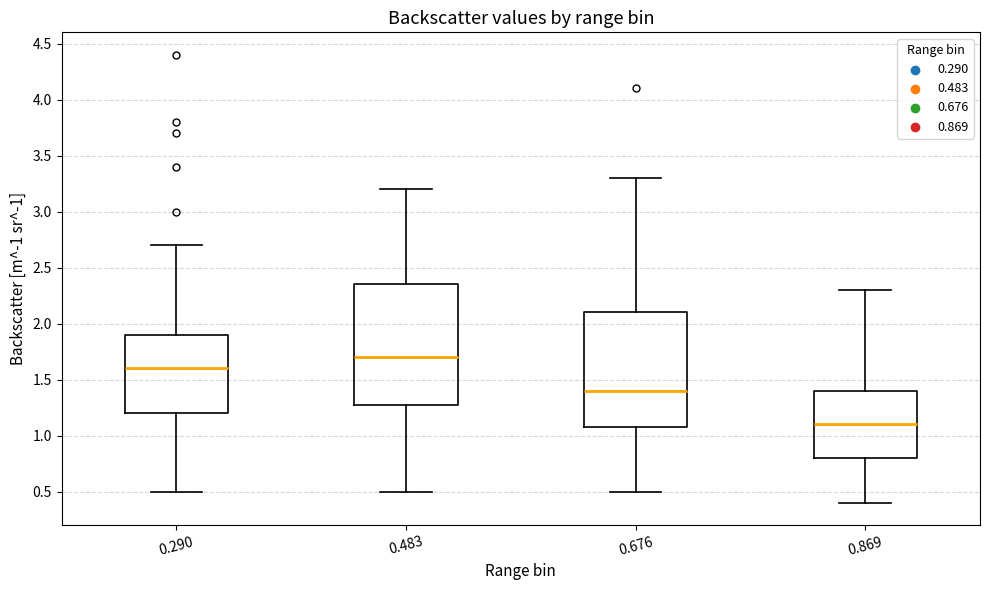

Reading left to right, read every box against the y-axis: the position of its median line, the range the box covers, and the ends of its whiskers. The values are not printed on the chart, so give them approximately, as read against the axis.

0.290: median 1.60, box 1.20 to 1.90, whiskers 0.50 to 2.70
0.483: median 1.70, box 1.30 to 2.35, whiskers 0.50 to 3.20
0.676: median 1.40, box 1.10 to 2.10, whiskers 0.50 to 3.30
0.869: median 1.10, box 0.80 to 1.40, whiskers 0.40 to 2.30